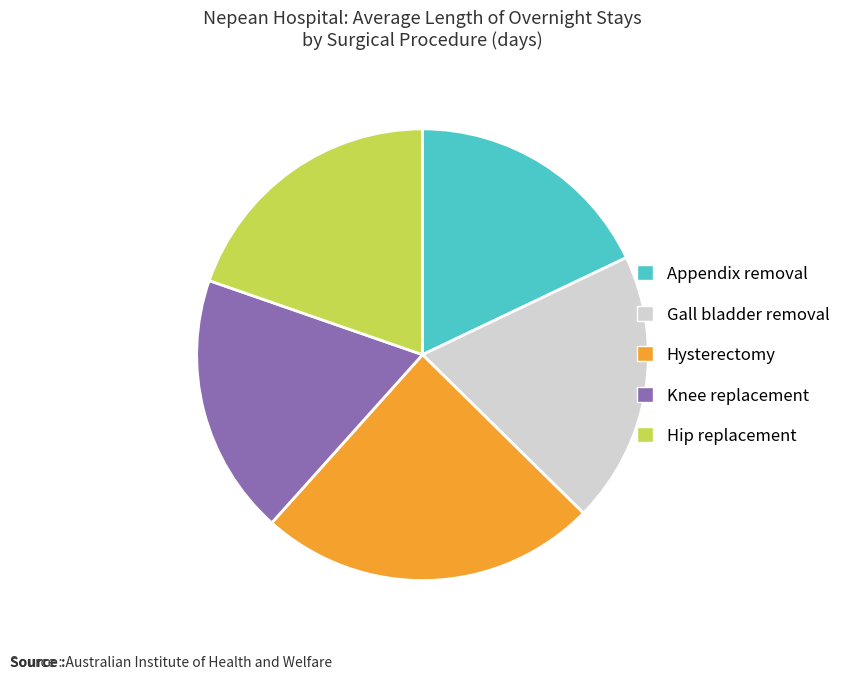

Is there a majority slice in this chart?

No